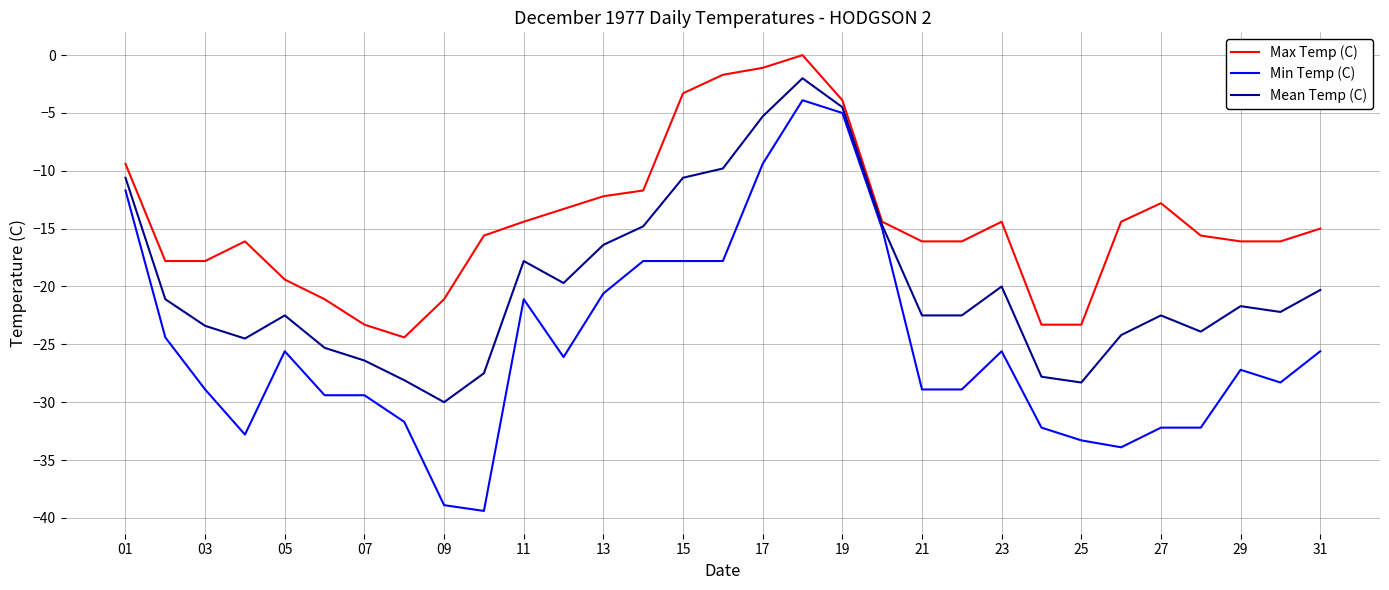

Which series has the largest total across all categories?

Max Temp (C)